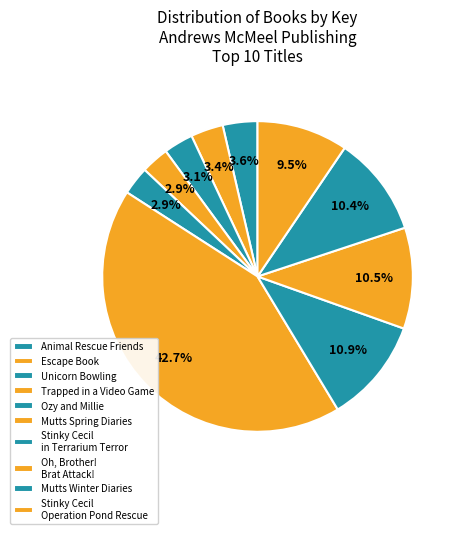

Which category has the smallest portion of the pie?

Trapped in a Video Game